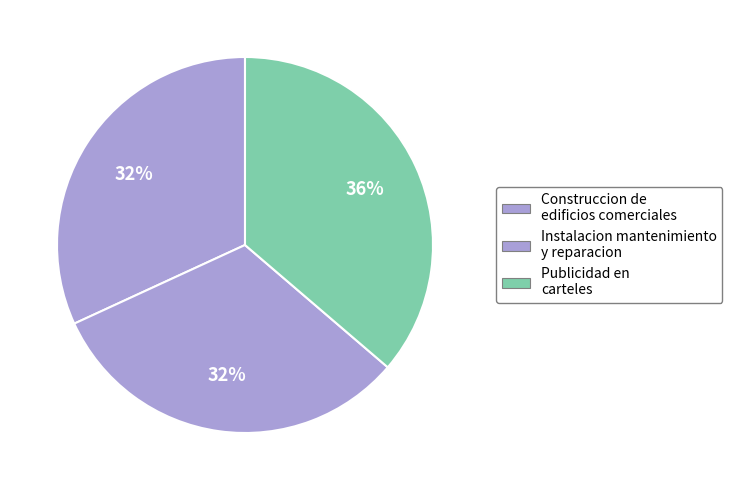

What is the total percentage of Construccion de edificios comerciales and Publicidad en carteles?

68.1%